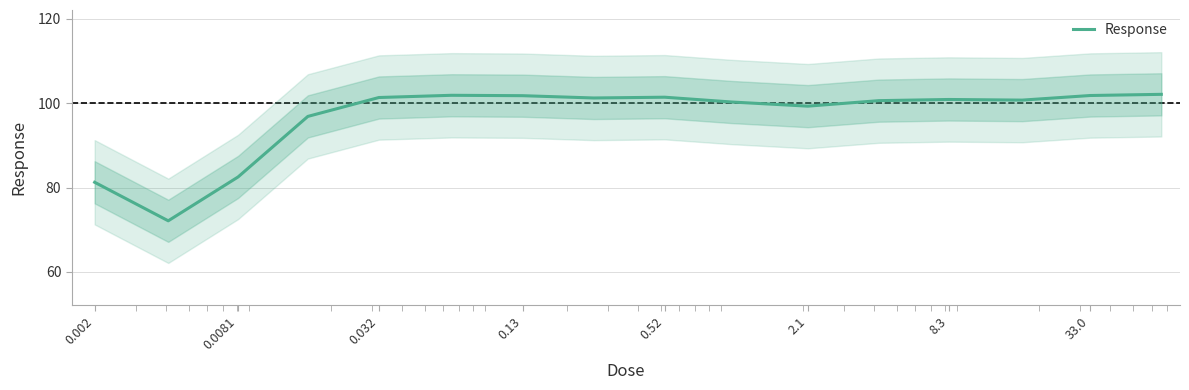

What is the difference between the maximum and second lowest values?

20.9